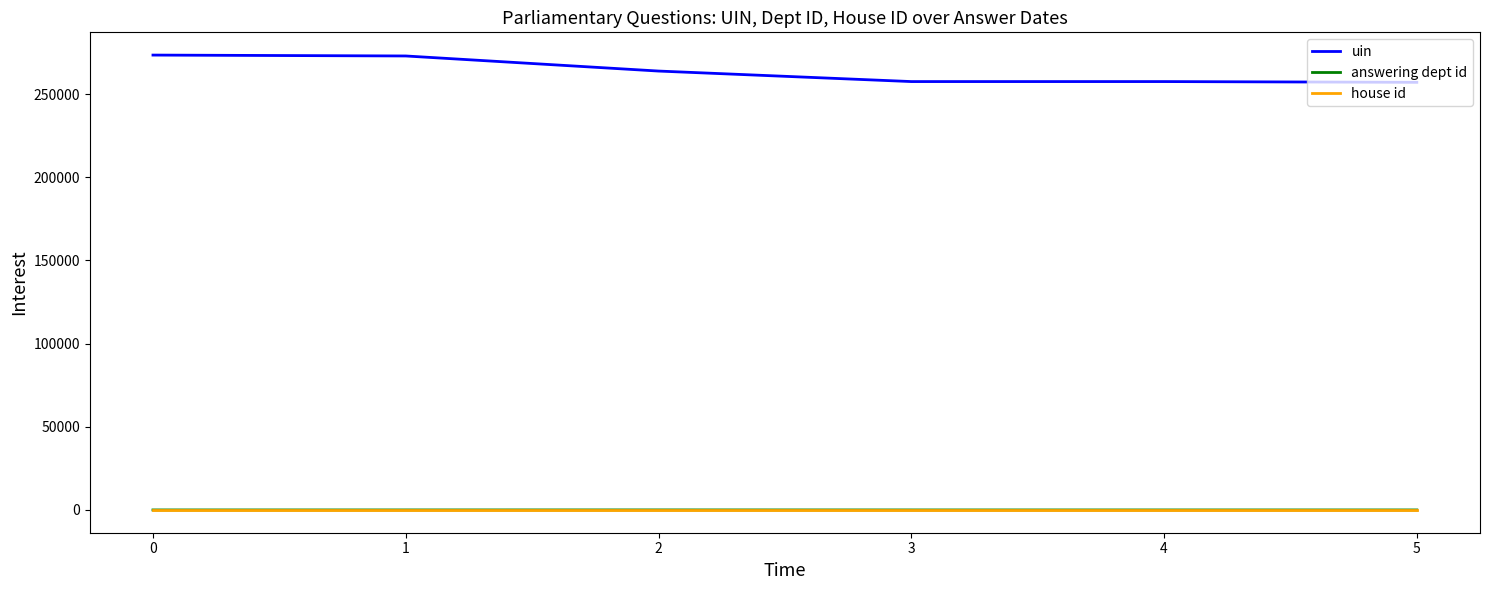

What is the difference between the uin values at 3 and 1?

15386